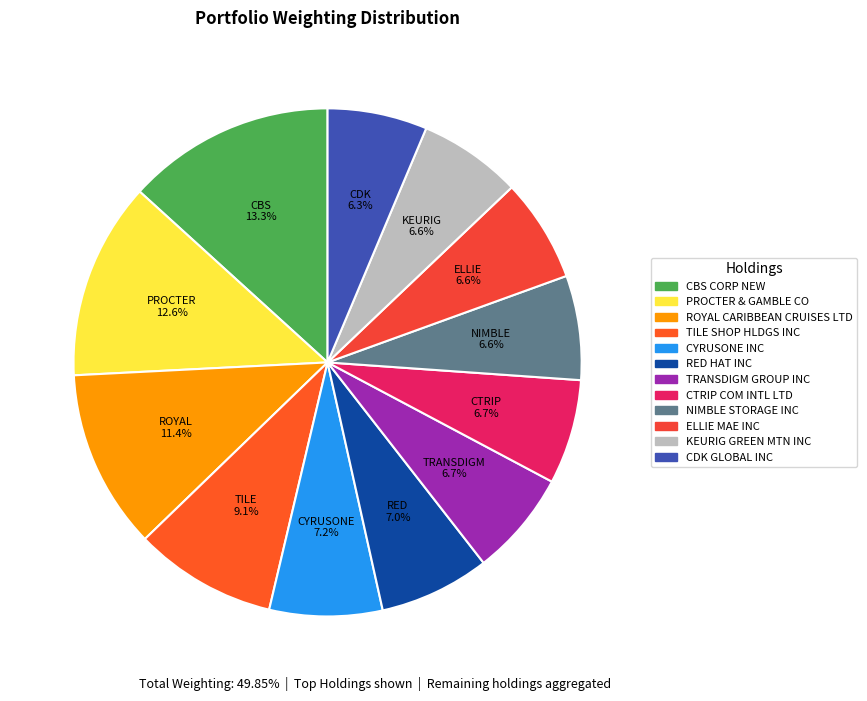

To the nearest percent, what is the difference between the largest and smallest slice percentages?

7%